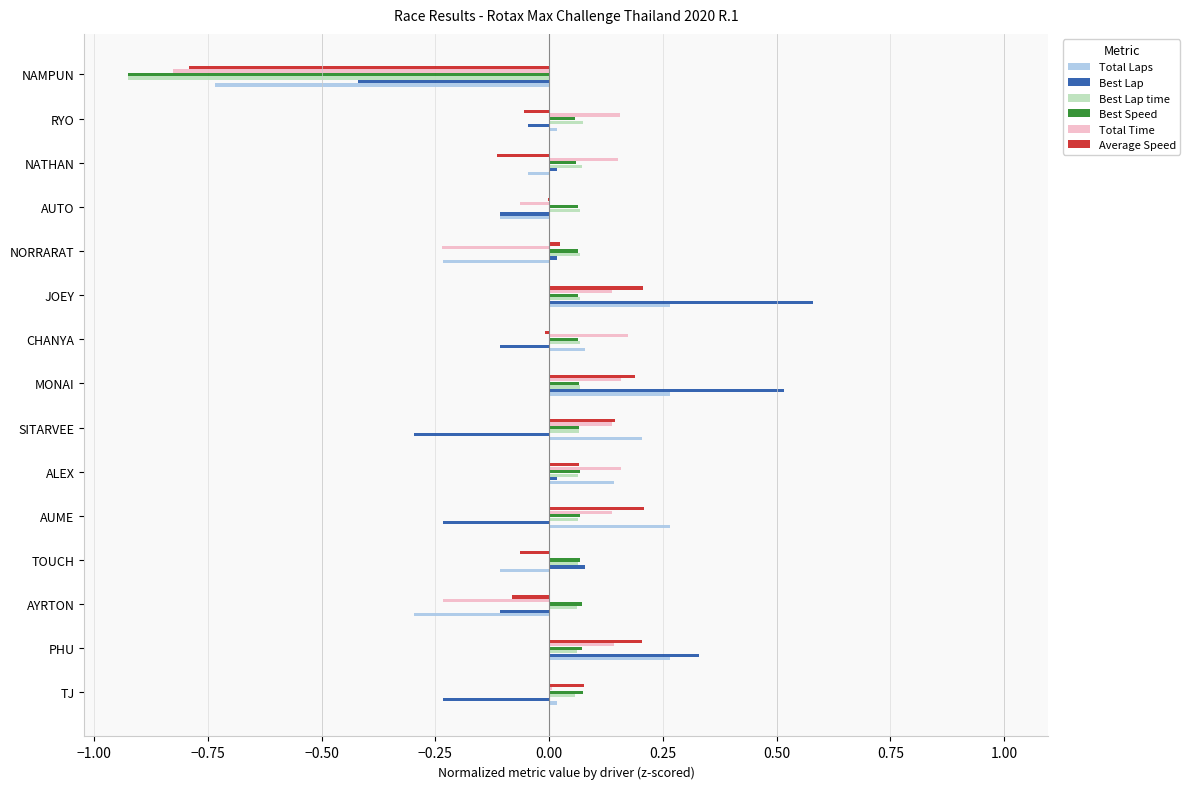

What is the greatest value displayed?

0.6